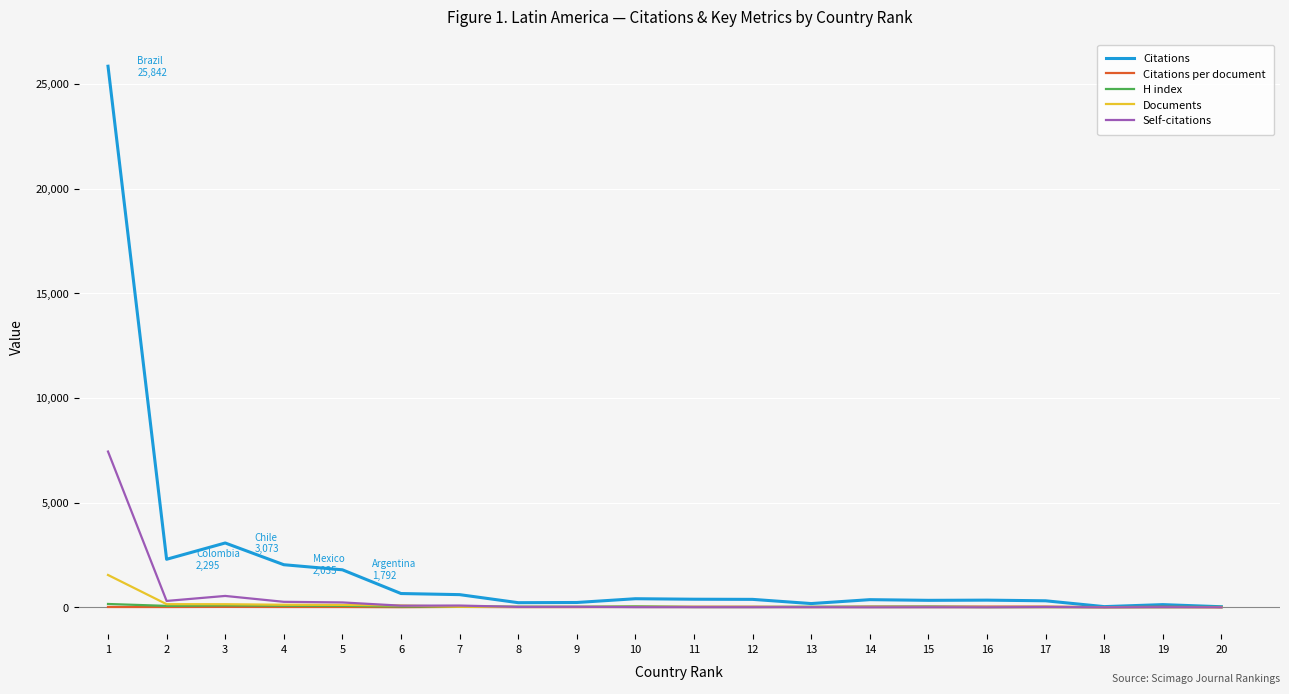

Which series has the largest total across all categories?

Citations